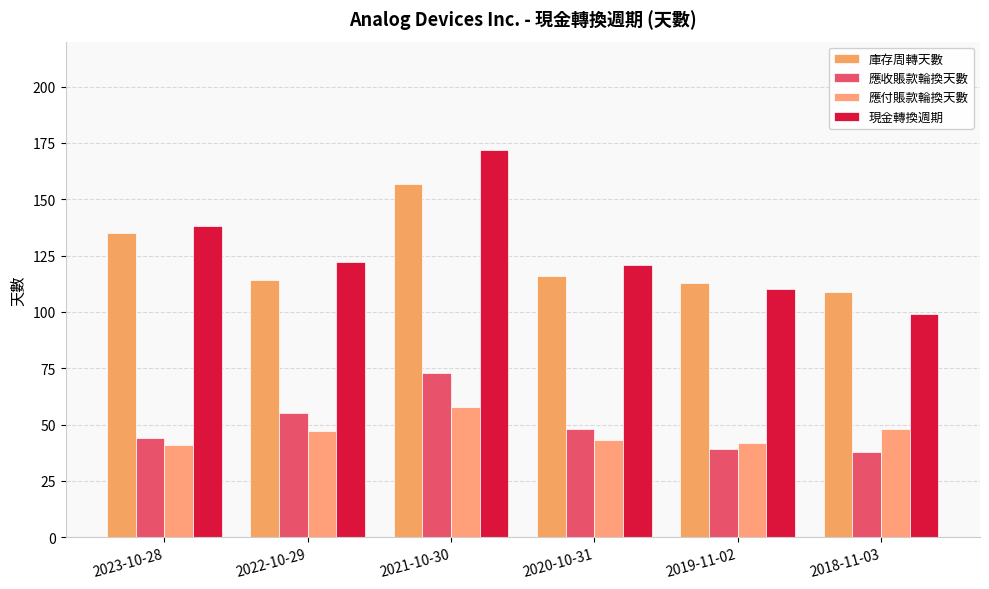

The 應付賬款輪換天數 series shows 47 at 2022-10-29. True or false?

True